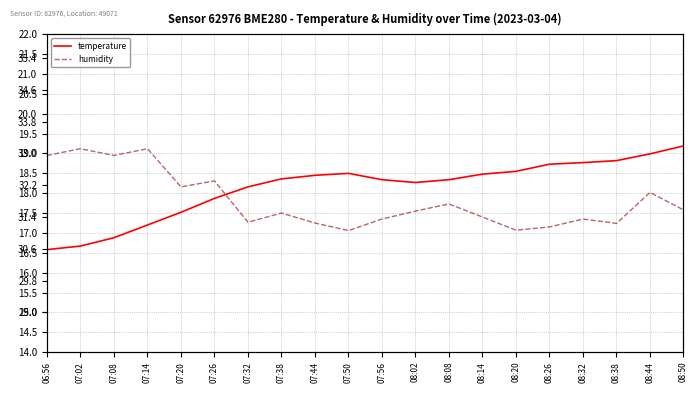

What is the spread (max minus min) of values at 07:38?

13.1